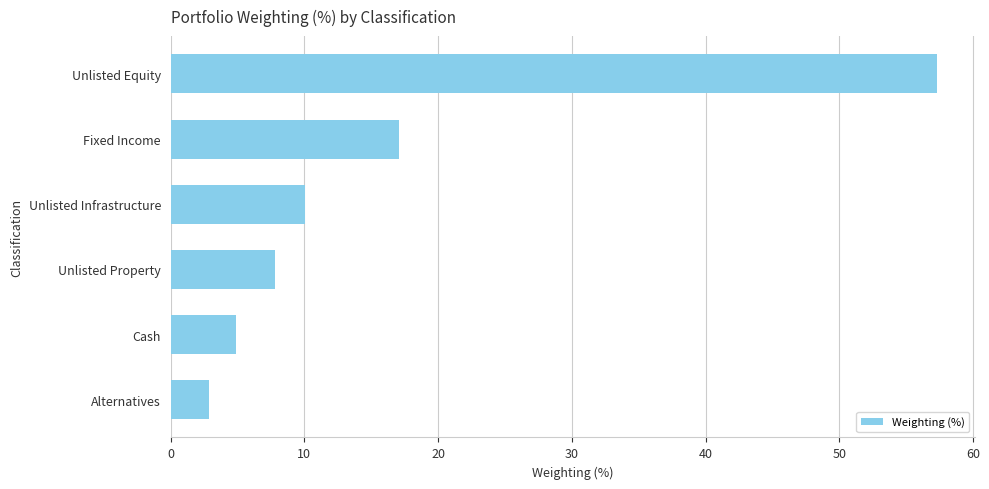

List the labels in order of value, largest first.

Unlisted Equity, Fixed Income, Unlisted Infrastructure, Unlisted Property, Cash, Alternatives